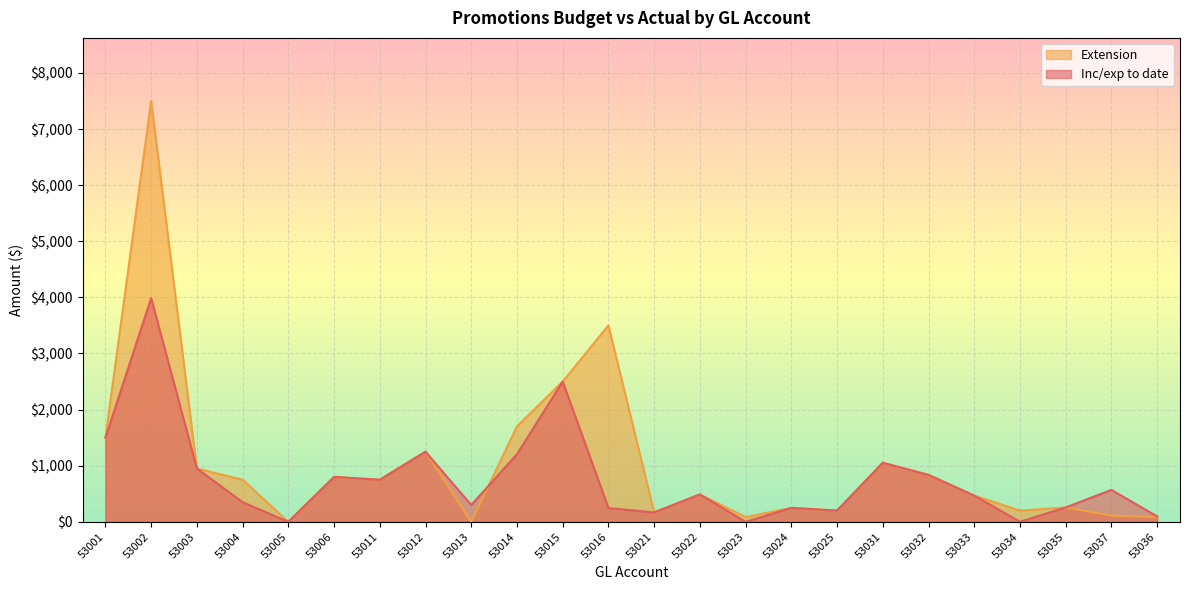

Is it true that Inc/exp to date equals 467.0 at 53033?

True